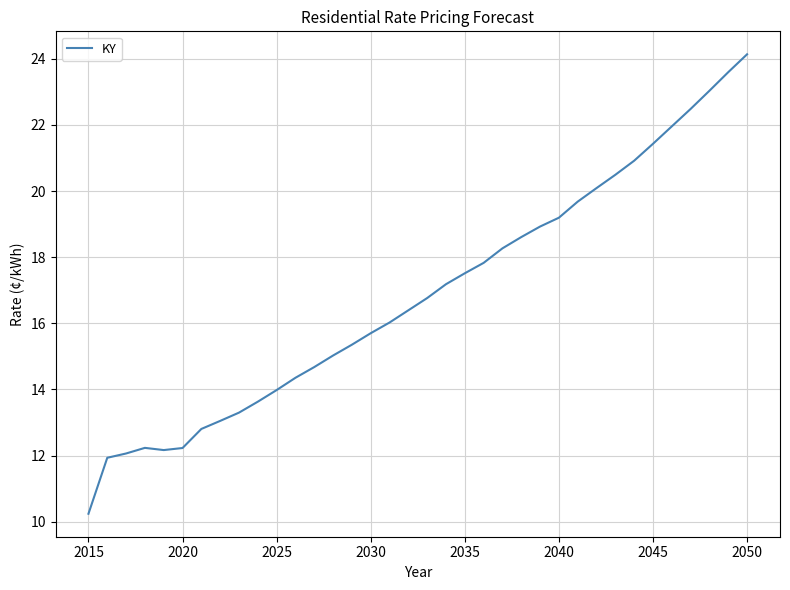

What is the minimum value shown in the chart?

10.2